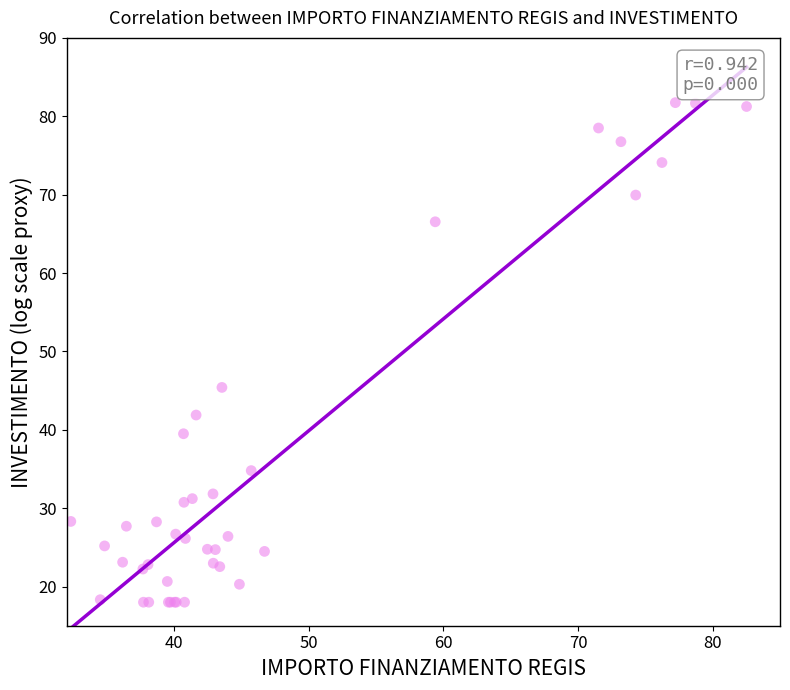

What Y value in the scatter plot is closest to 49?

45.4